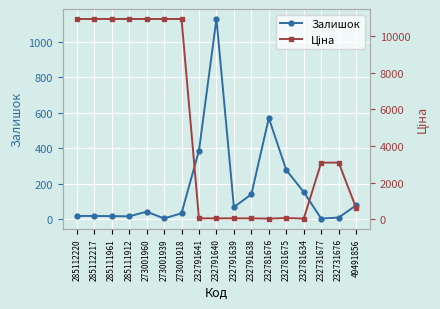

At which category does Залишок reach its first local valley?

285111912